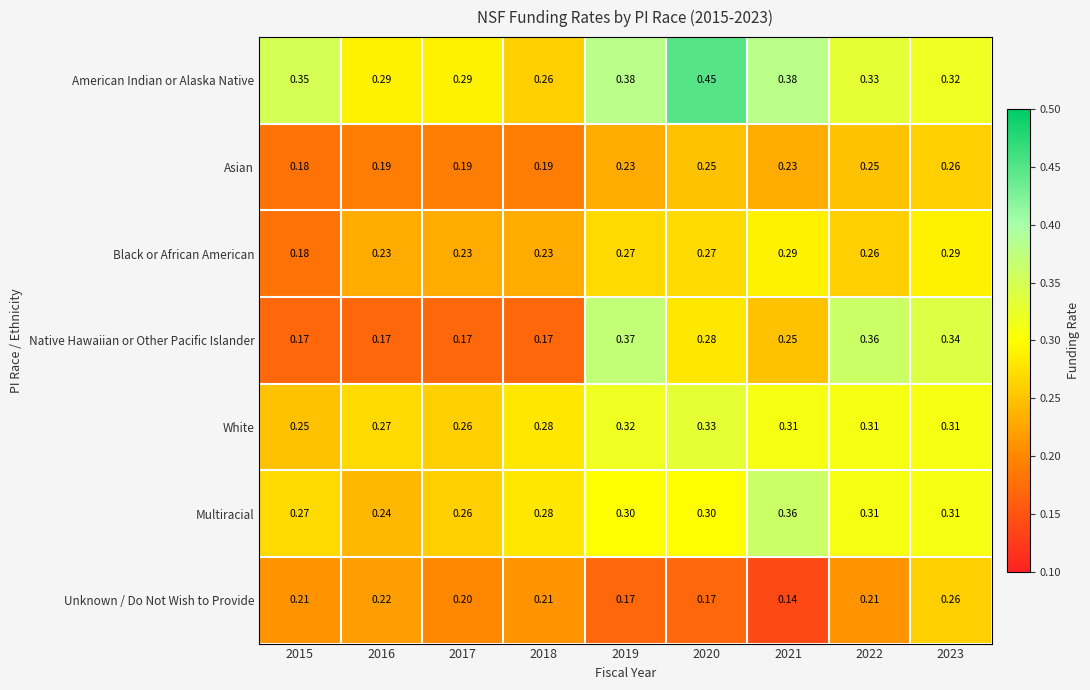

Between 2017 and 2020, which series saw the biggest shift?

American Indian or Alaska Native